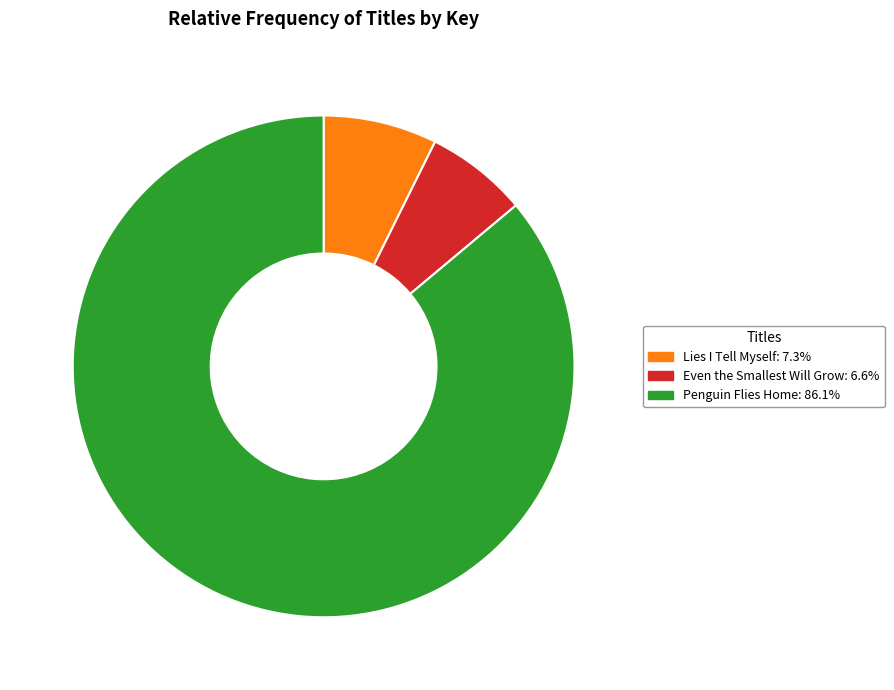

Rank the categories by value from highest to lowest.

Penguin Flies Home, Lies I Tell Myself, Even the Smallest Will Grow